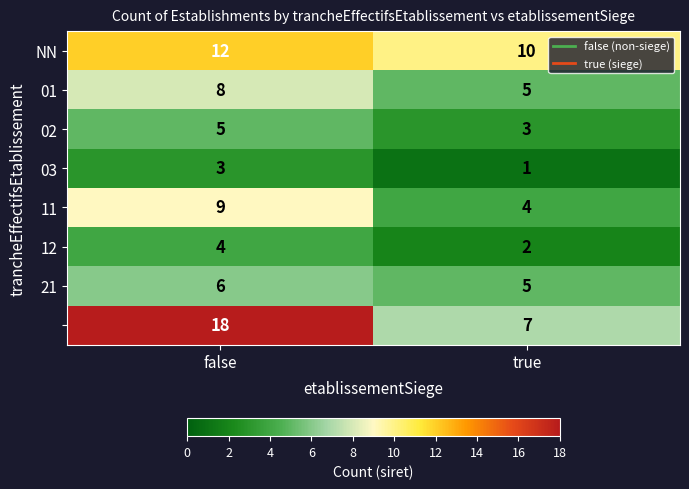

Count the number of data series in this chart.

8